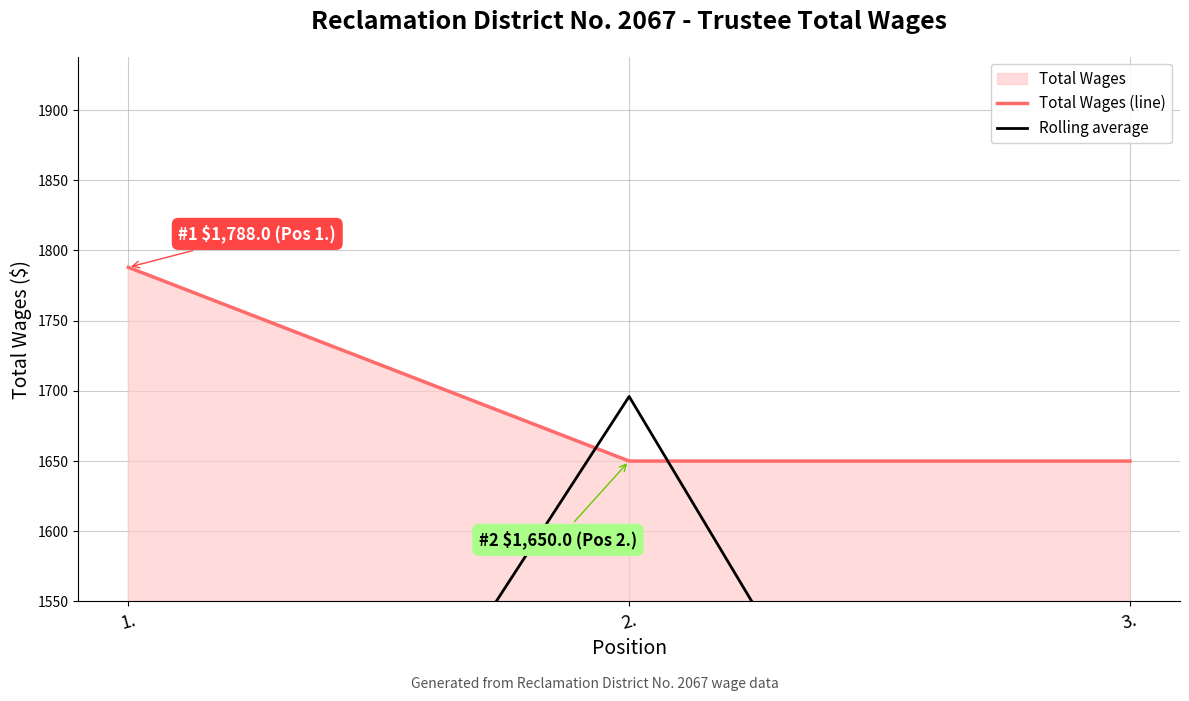

What is the label of the 2nd point from the right?

2.